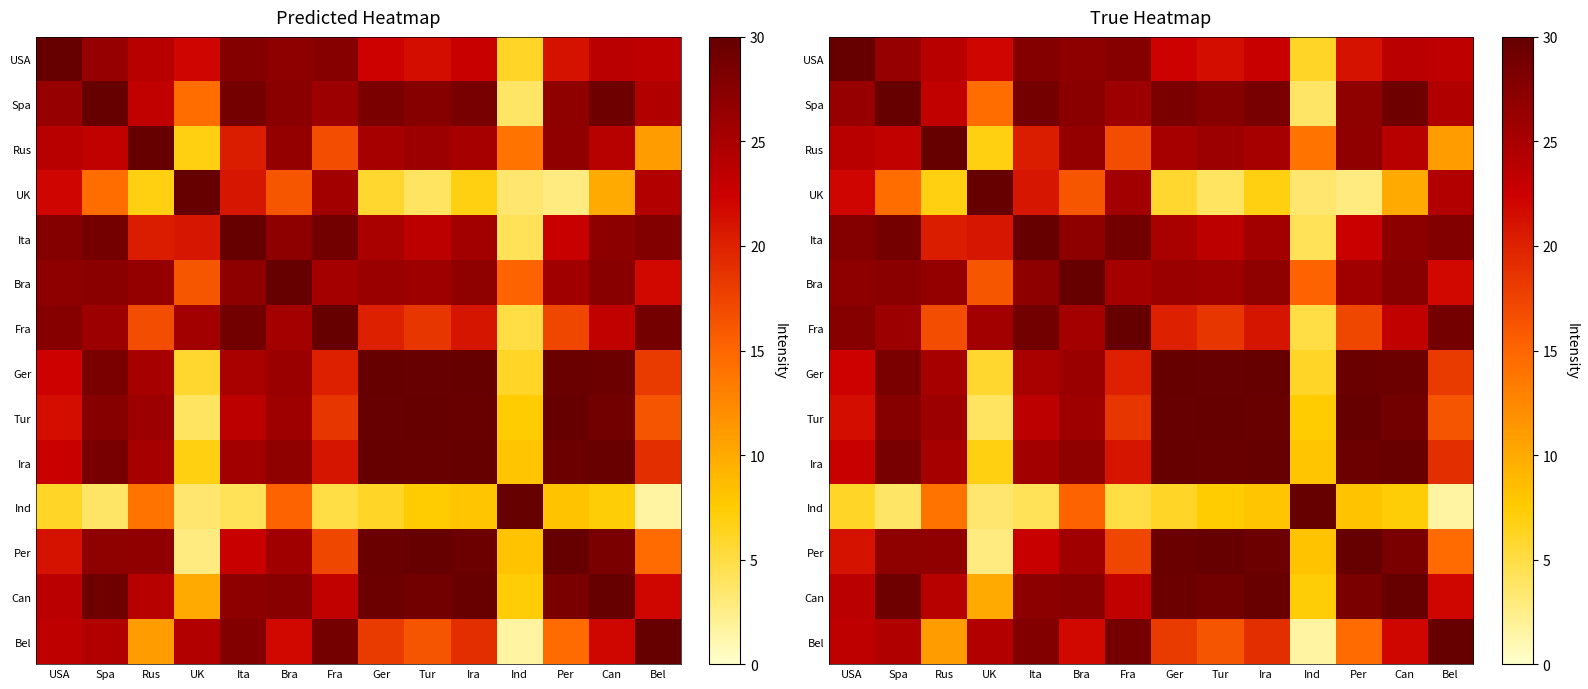

The value of Can at Can is 49.3. True or false?

False